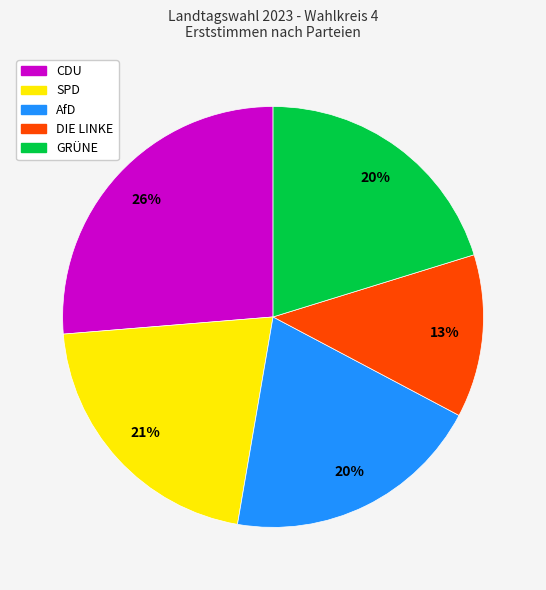

Is there a majority slice in this chart?

No